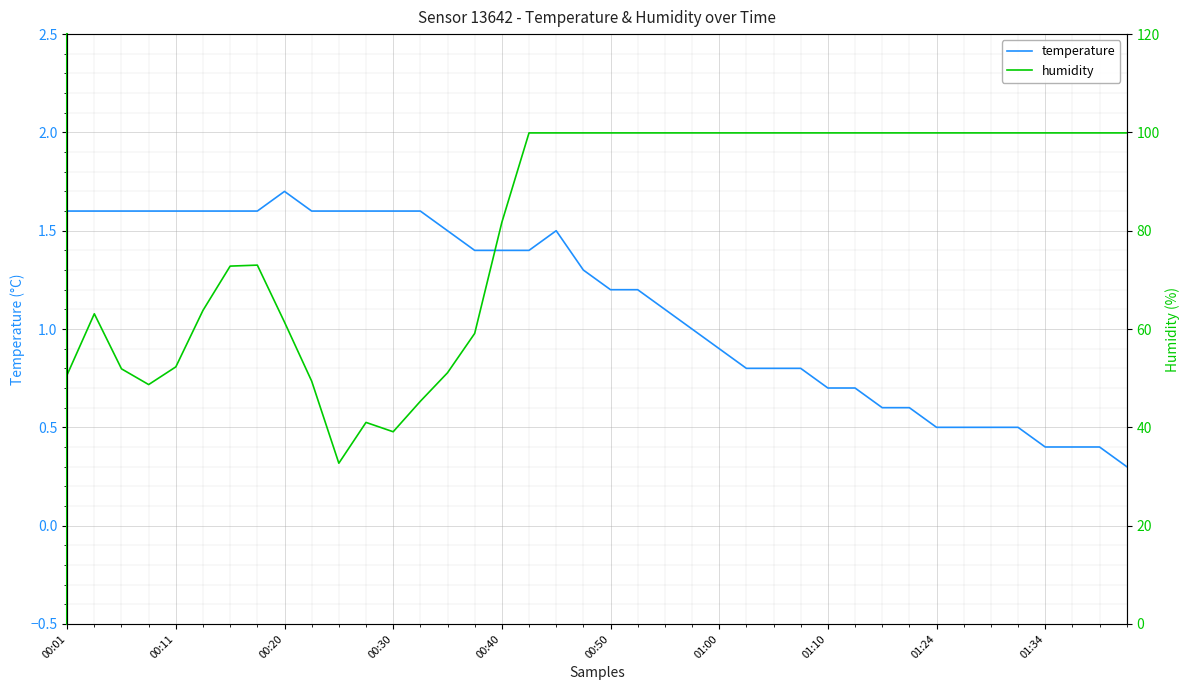

What are all the series names shown in the legend?

temperature, humidity